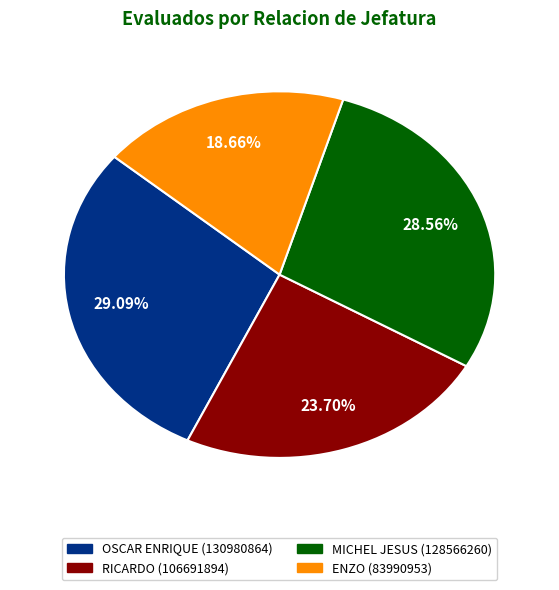

Is it true that ENZO (83990953) is 19% of the pie?

True